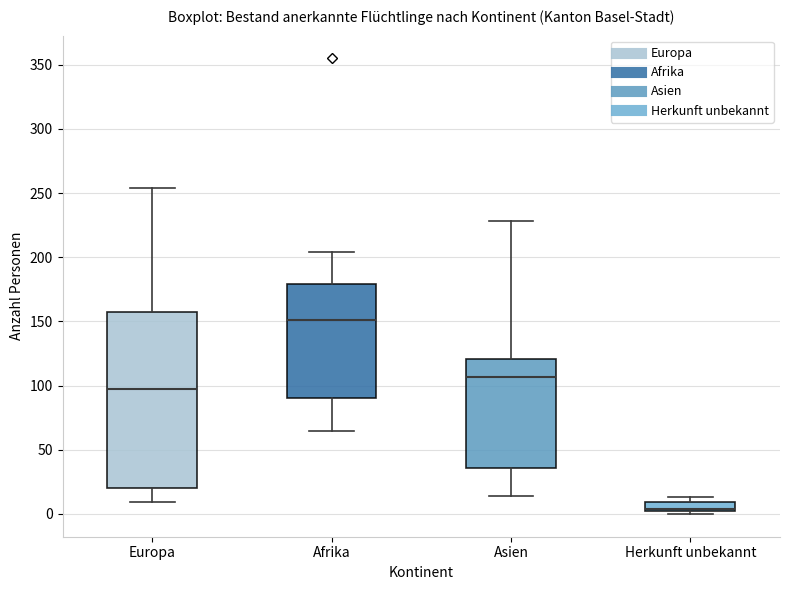

Which box has the lowest median line?

Herkunft unbekannt